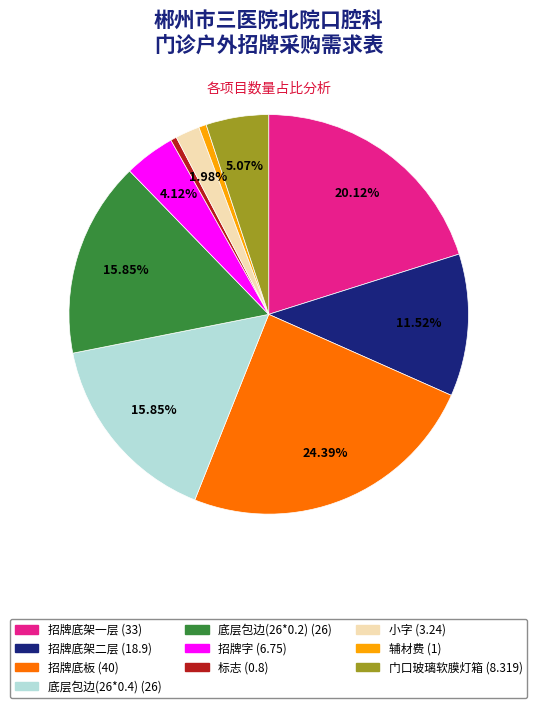

To the nearest percent, what percentage of the pie is 招牌底架一层?

20%